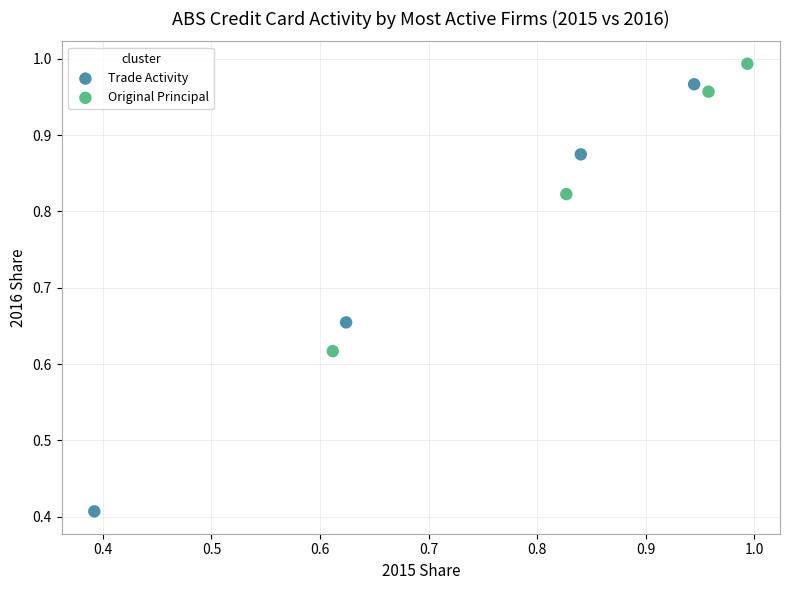

Which series has the largest Y range (max minus min)?

Trade Activity